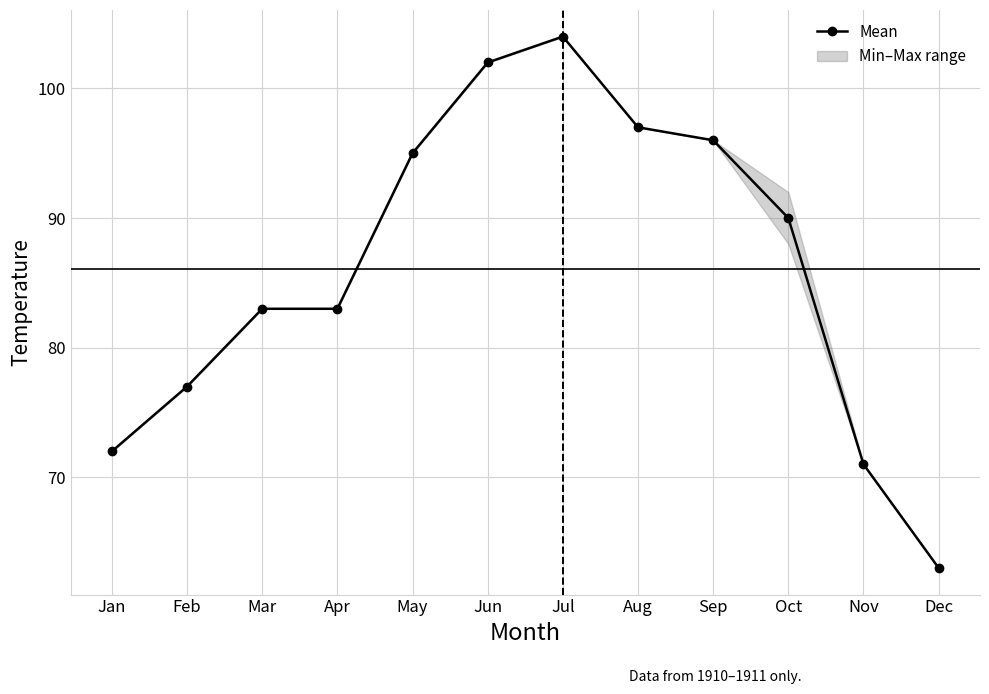

What is the sum of the values at Mar and Aug?

180